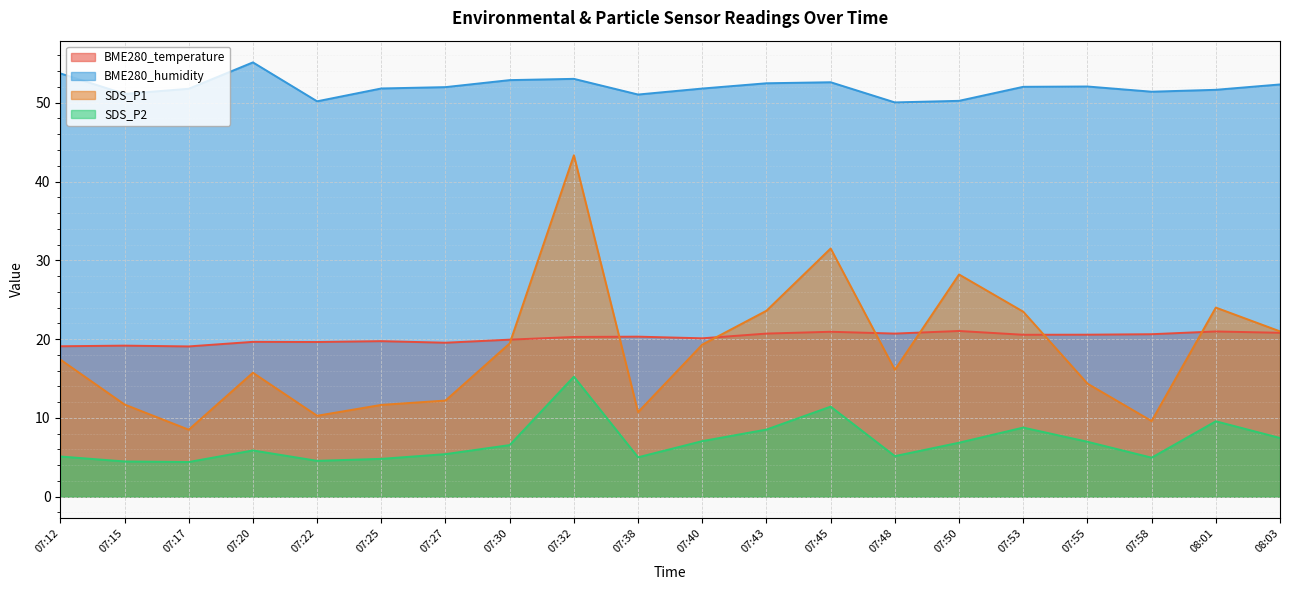

Reading right to left, extract all data points from this chart.

BME280_temperature: 20.8	21.0	20.6	20.6	20.6	21.0	20.7	20.9	20.7	20.1	20.3	20.3	19.9	19.5	19.7	19.6	19.6	19.1	19.2	19.1
BME280_humidity: 52.3	51.6	51.4	52.1	52.0	50.2	50.0	52.6	52.5	51.8	51.0	53.0	52.9	52.0	51.8	50.2	55.1	51.8	51.1	53.7
SDS_P1: 21.0	24.0	9.6	14.3	23.5	28.2	16.1	31.5	23.6	19.3	10.7	43.3	19.4	12.2	11.7	10.3	15.7	8.5	11.7	17.4
SDS_P2: 7.5	9.6	5.0	7.0	8.8	6.8	5.2	11.4	8.5	7.0	5.0	15.2	6.5	5.4	4.8	4.5	5.9	4.4	4.5	5.1